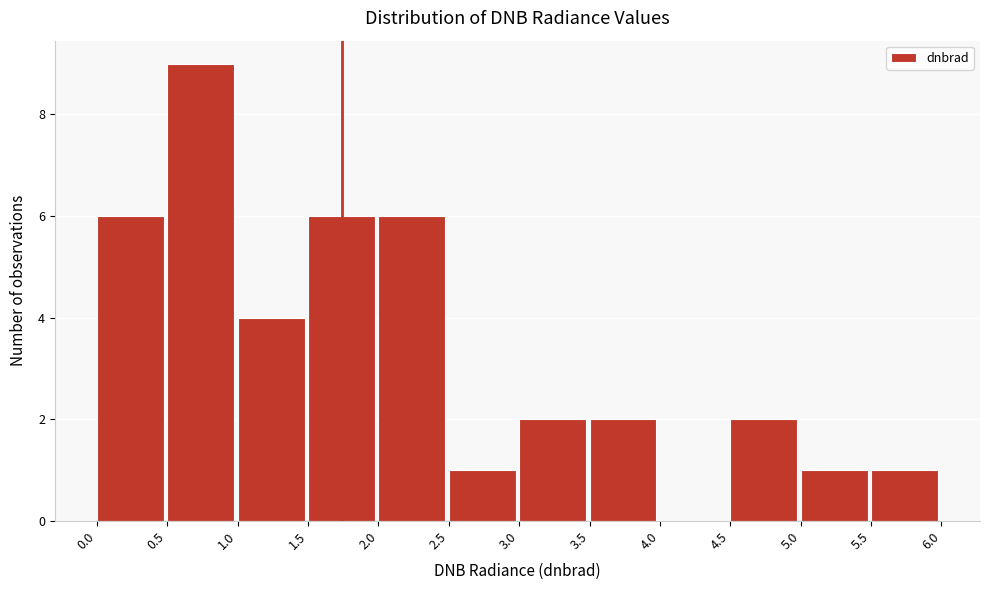

What is the height of the bar covering 2.0 to 2.5 on the x-axis? The values are not printed on the chart, so give them approximately, as read against the axis.

6